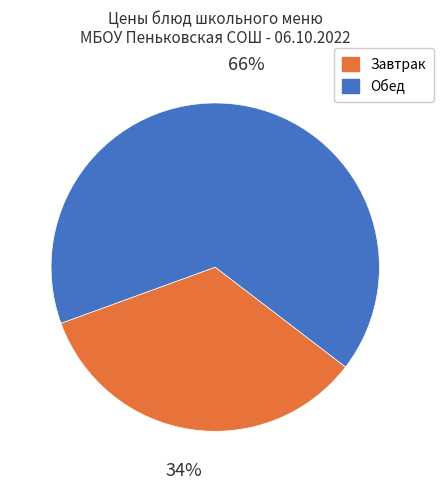

Is there any slice that represents more than half of the pie?

Yes